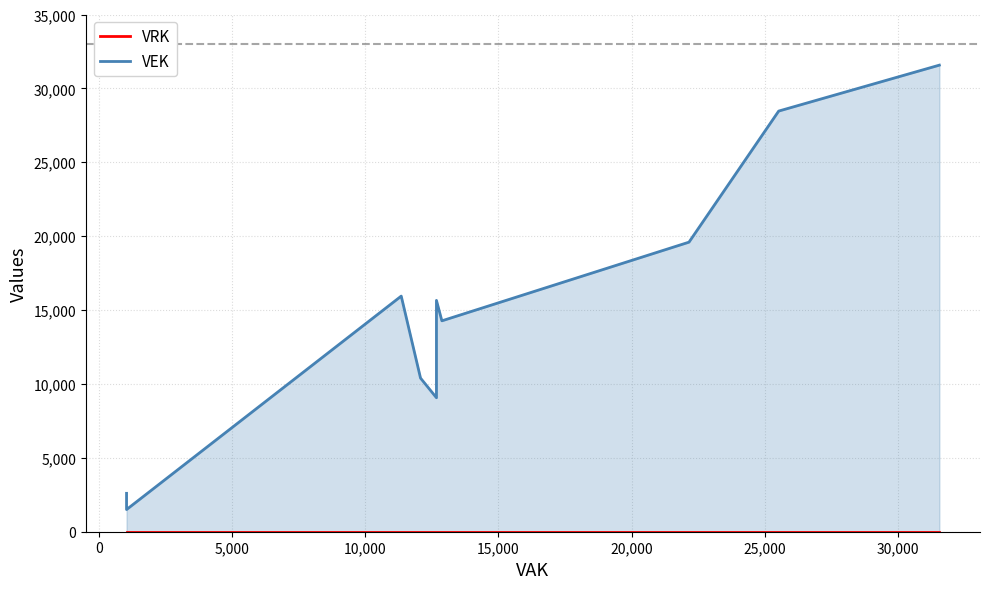

What is the total value across all series at 31563?

31573